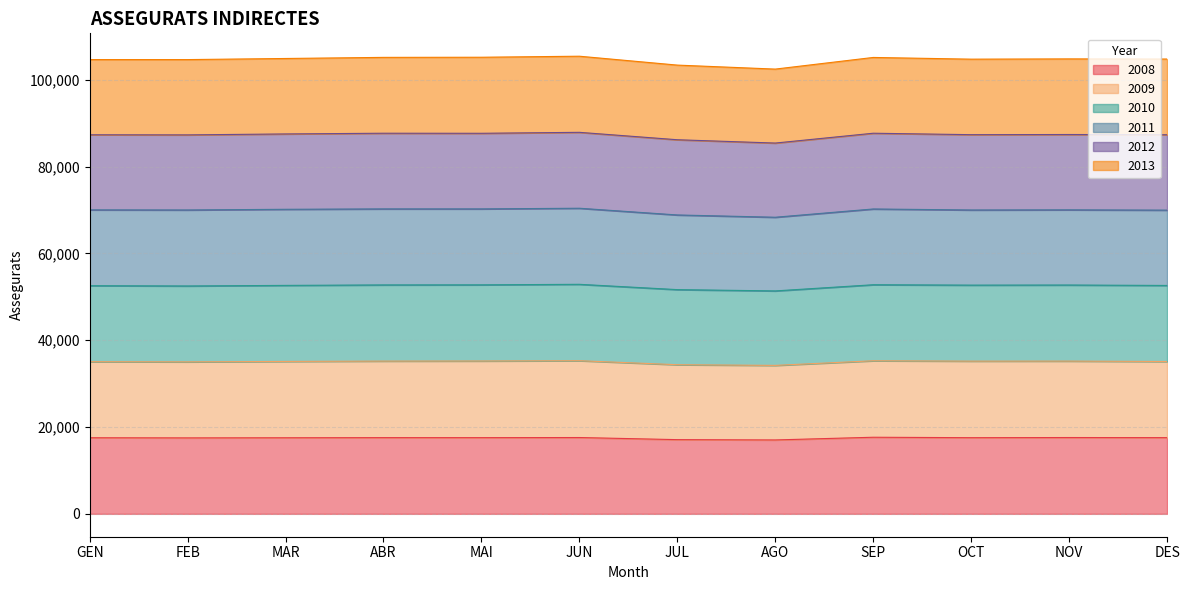

What position from the left is GEN?

1